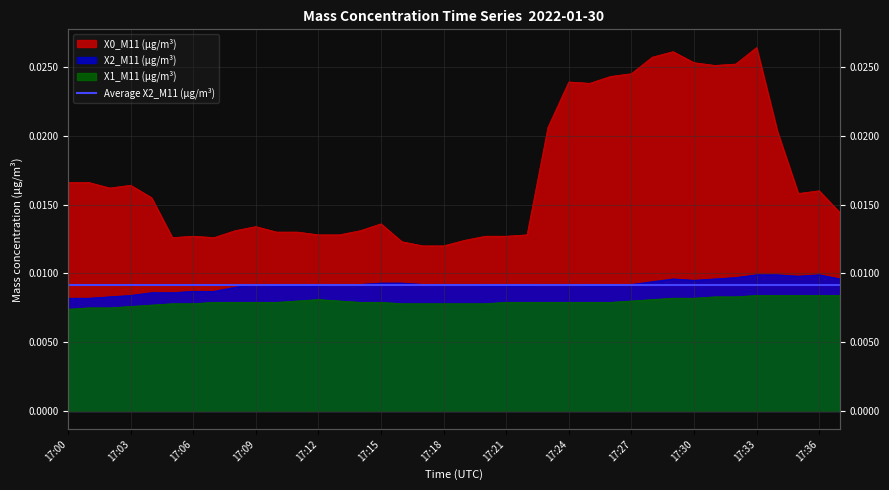

Reading left to right, what are all the values shown in this chart?

X0_M11 (μg/m³): 0.0	0.0	0.0	0.0	0.0	0.0	0.0	0.0	0.0	0.0	0.0	0.0	0.0	0.0	0.0	0.0	0.0	0.0	0.0	0.0	0.0	0.0	0.0	0.0	0.0	0.0	0.0	0.0	0.0	0.0	0.0	0.0	0.0	0.0	0.0	0.0	0.0	0.0
X2_M11 (μg/m³): 0.0	0.0	0.0	0.0	0.0	0.0	0.0	0.0	0.0	0.0	0.0	0.0	0.0	0.0	0.0	0.0	0.0	0.0	0.0	0.0	0.0	0.0	0.0	0.0	0.0	0.0	0.0	0.0	0.0	0.0	0.0	0.0	0.0	0.0	0.0	0.0	0.0	0.0
X1_M11 (μg/m³): 0.0	0.0	0.0	0.0	0.0	0.0	0.0	0.0	0.0	0.0	0.0	0.0	0.0	0.0	0.0	0.0	0.0	0.0	0.0	0.0	0.0	0.0	0.0	0.0	0.0	0.0	0.0	0.0	0.0	0.0	0.0	0.0	0.0	0.0	0.0	0.0	0.0	0.0